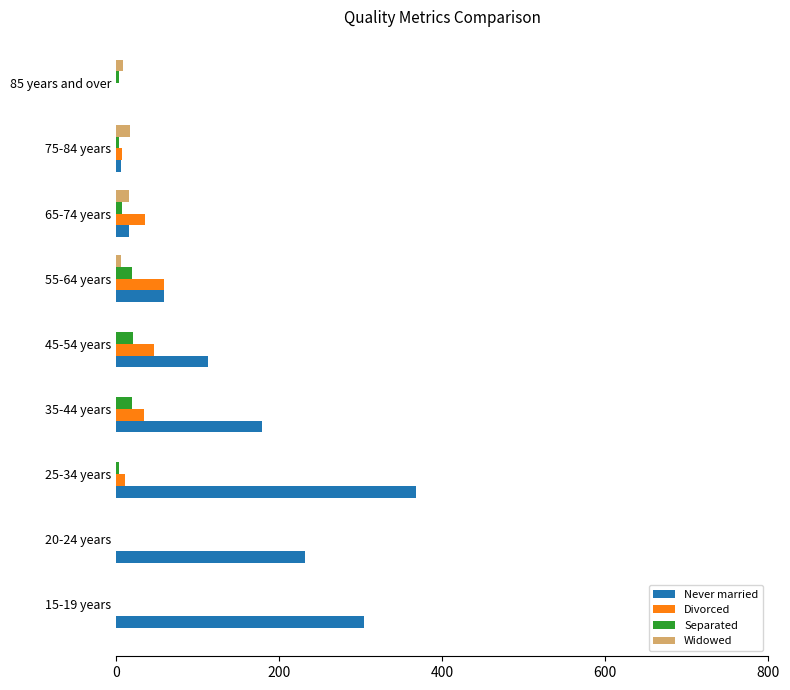

What are all the series names shown in the legend?

Never married, Divorced, Separated, Widowed